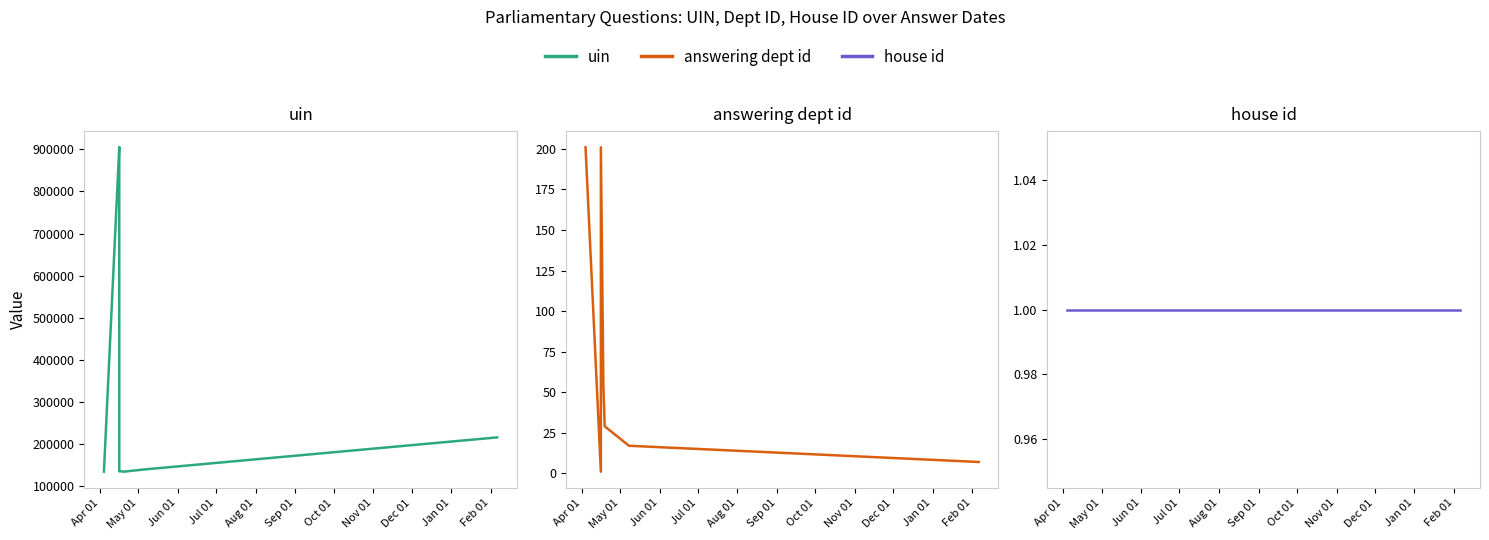

How many interior local peaks does the answering dept id series have?

1